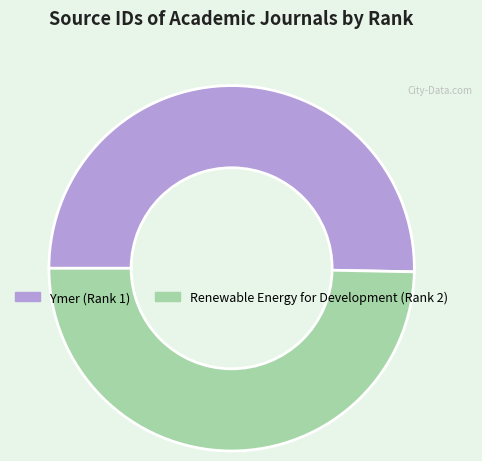

Does Renewable Energy for Development (Rank 2) represent more than half of the total?

No